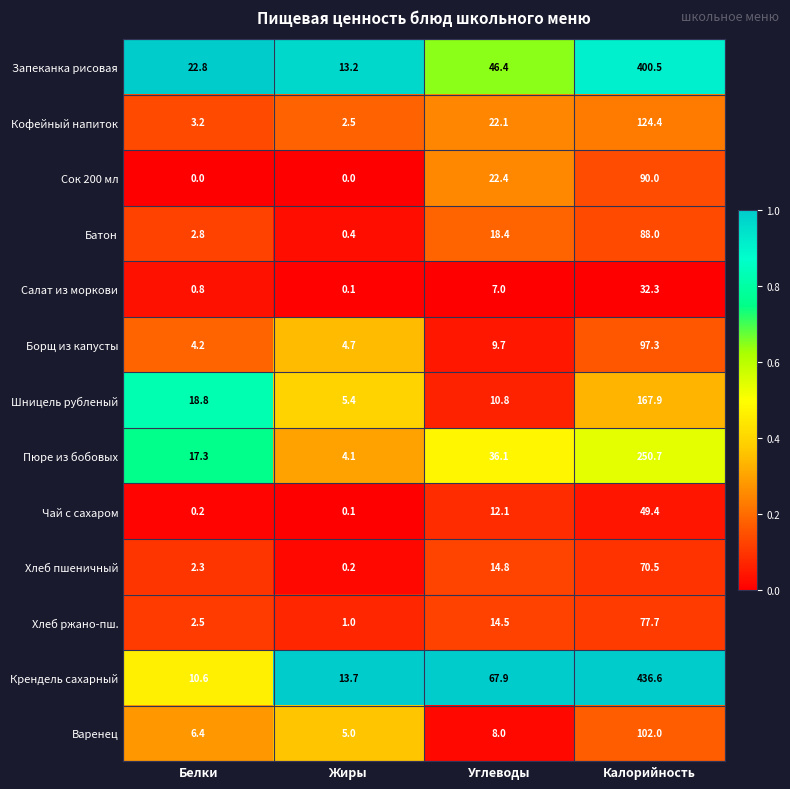

What is the total value across all series at Углеводы?

290.2